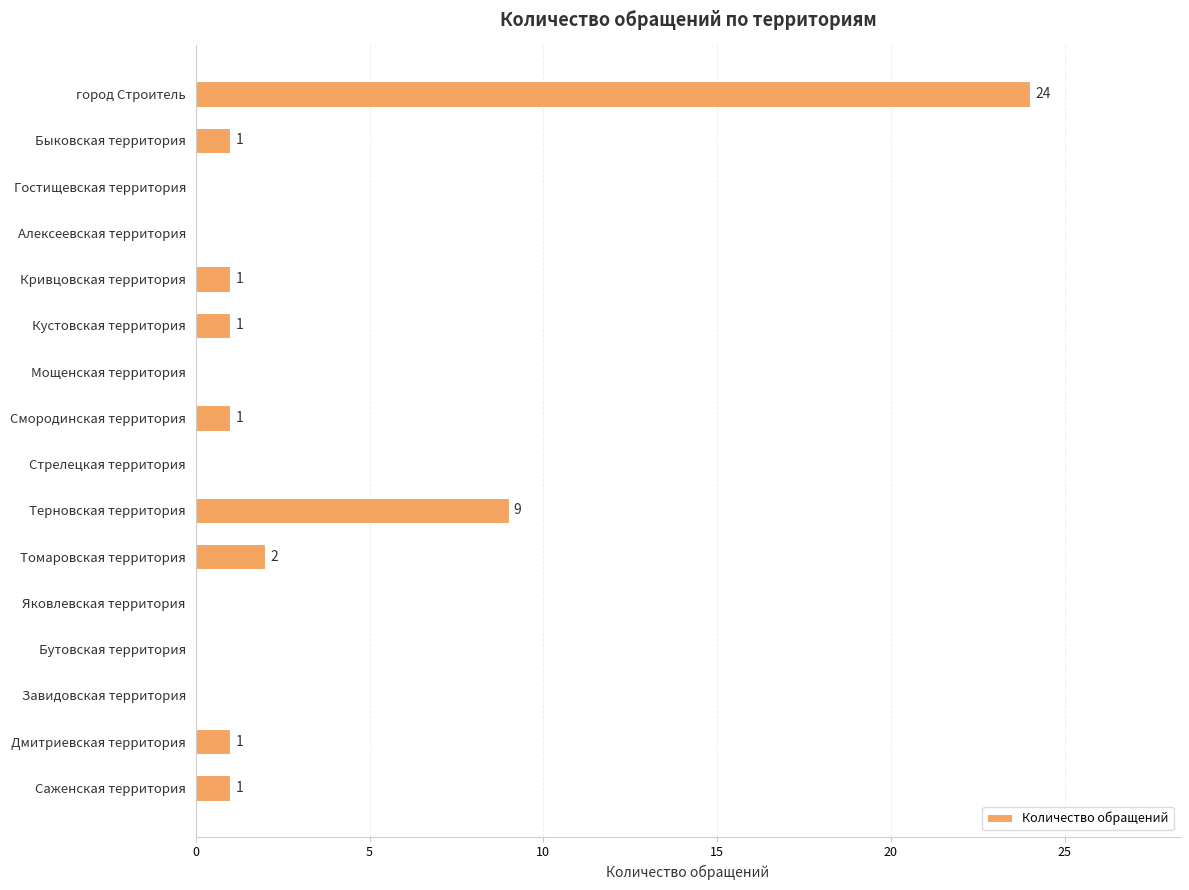

What is the sum of all values?

41